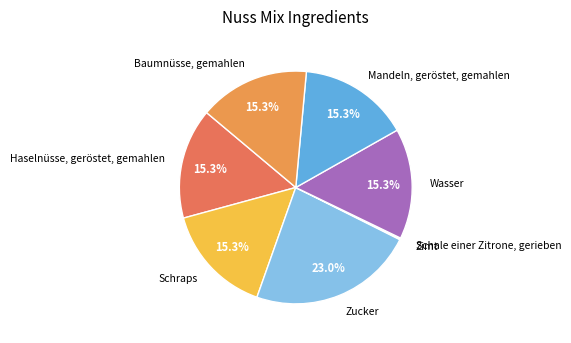

Is there any slice that represents more than half of the pie?

No